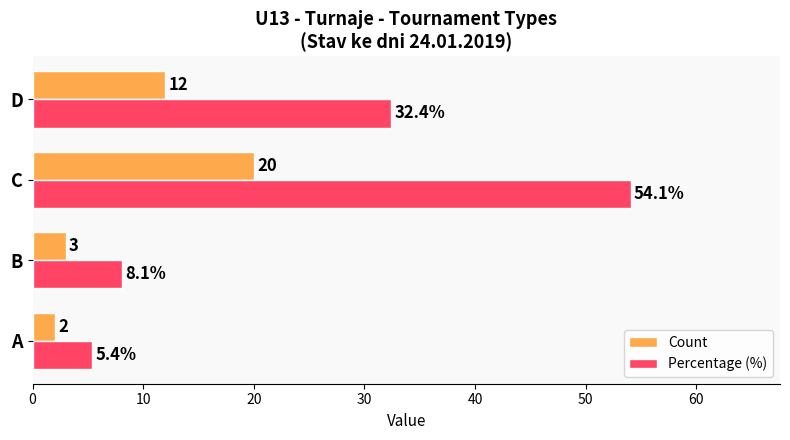

What is the difference between the maximum and minimum values in the Count series?

18.0